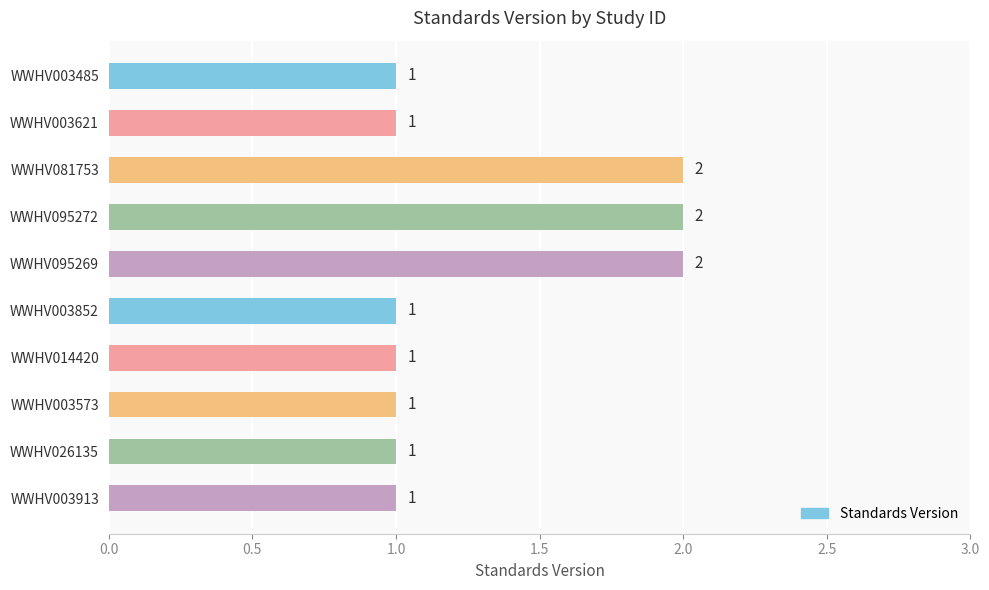

What is the value of the 3rd bar from the top?

2